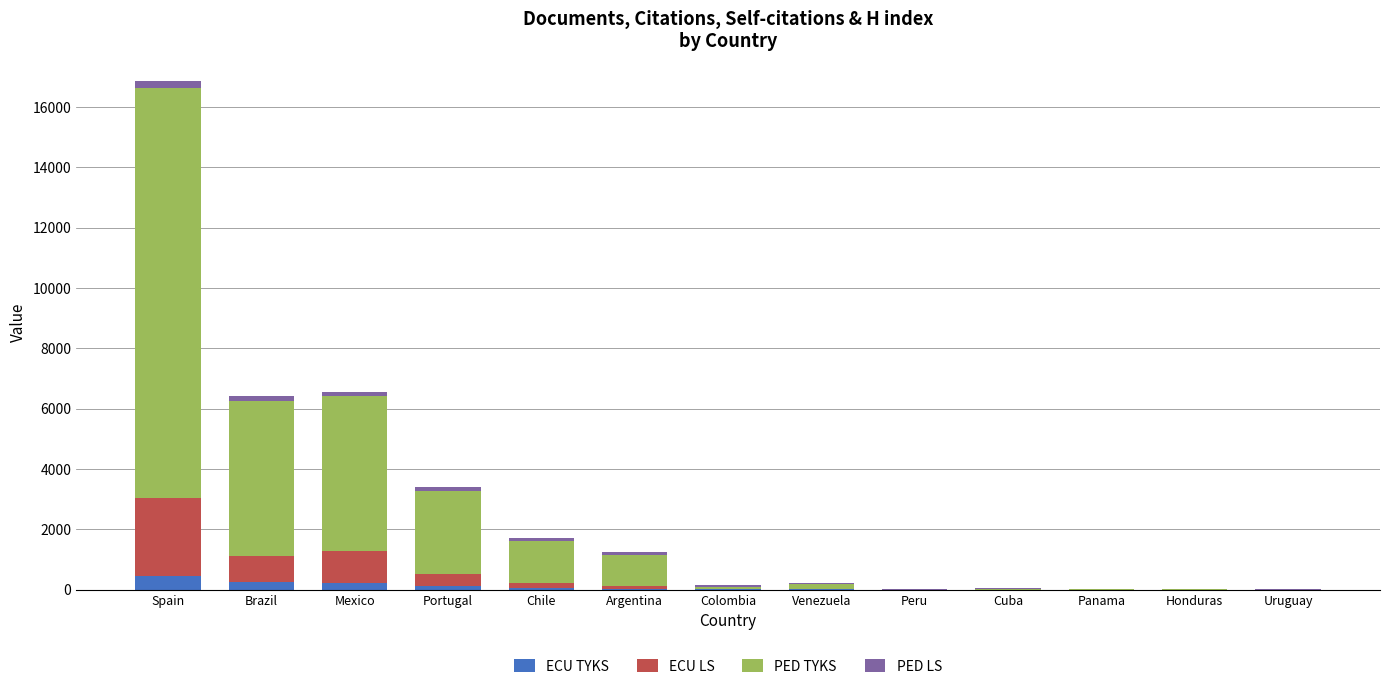

What is the highest value of the ECU TYKS series?

444